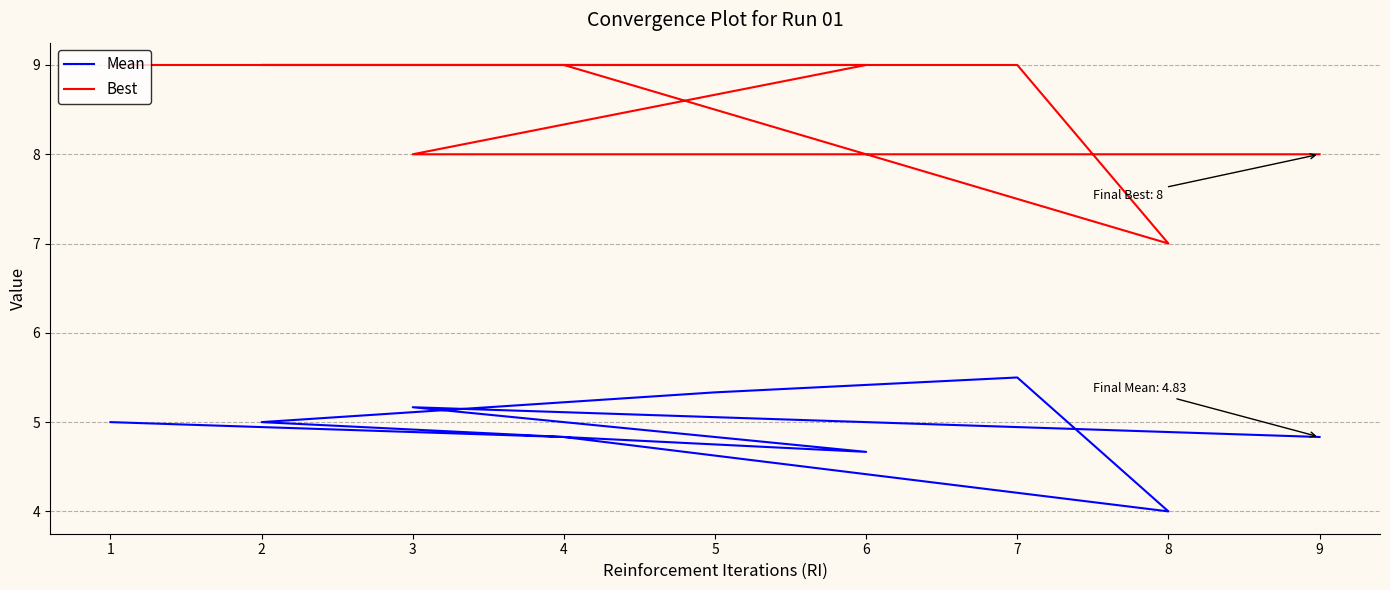

True or false: Mean and Best intersect in this chart.

False